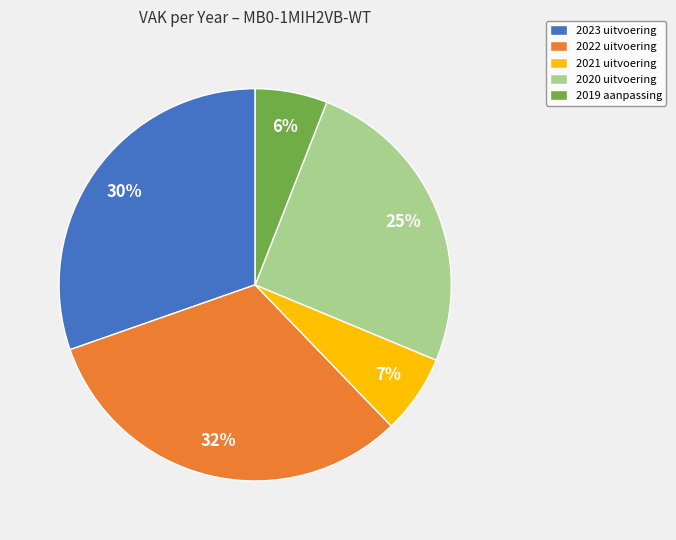

Is it true that 2023 uitvoering is 24% of the pie?

False